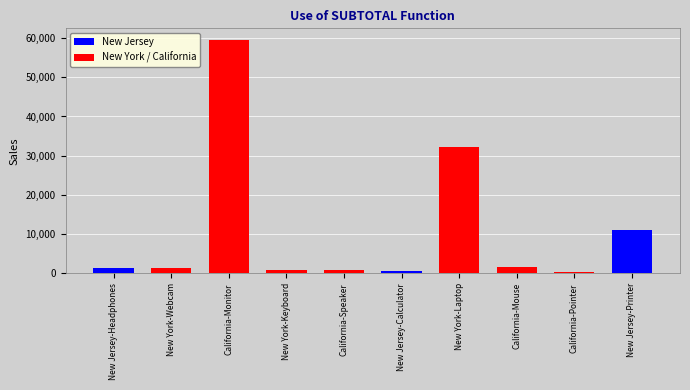

What is the smallest value displayed?

310